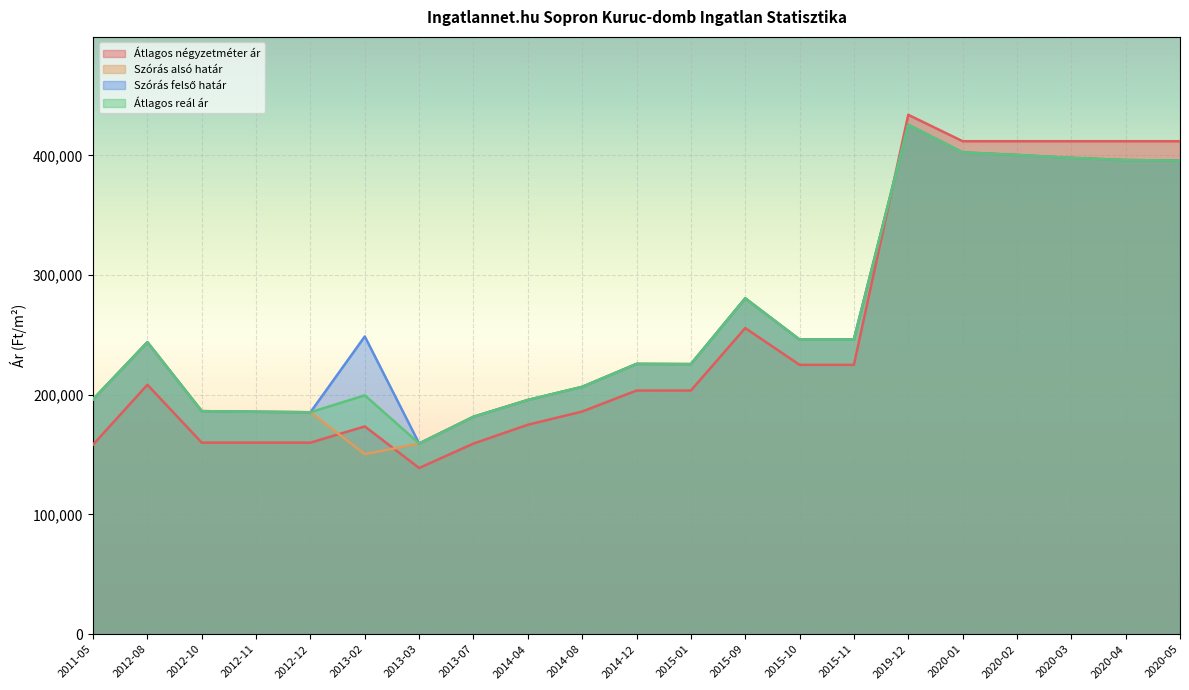

Reading right to left, what are all the values shown in this chart?

Átlagos négyzetméter ár: 2020-05=411764	2020-04=411764	2020-03=411764	2020-02=411764	2020-01=411764	2019-12=433823	2015-11=225000	2015-10=225000	2015-09=255681	2015-01=203518	2014-12=203518	2014-08=186000	2014-04=174950	2013-07=159250	2013-03=138800	2013-02=173566	2012-12=160000	2012-11=160000	2012-10=160000	2012-08=208333	2011-05=158333
Szórás alsó határ: 2020-05=395583	2020-04=396013	2020-03=397829	2020-02=400276	2020-01=402397	2019-12=425458	2015-11=246137	2015-10=246076	2015-09=280533	2015-01=225593	2014-12=225763	2014-08=206589	2014-04=195642	2013-07=181619	2013-03=159282	2013-02=150373	2012-12=185389	2012-11=185778	2012-10=186316	2012-08=243882	2011-05=196198
Szórás felső határ: 2020-05=395583	2020-04=396013	2020-03=397829	2020-02=400276	2020-01=402397	2019-12=425458	2015-11=246137	2015-10=246076	2015-09=280533	2015-01=225593	2014-12=225763	2014-08=206589	2014-04=195642	2013-07=181619	2013-03=159282	2013-02=248707	2012-12=185389	2012-11=185778	2012-10=186316	2012-08=243882	2011-05=196198
Átlagos reál ár: 2020-05=395583	2020-04=396013	2020-03=397829	2020-02=400276	2020-01=402397	2019-12=425458	2015-11=246137	2015-10=246076	2015-09=280533	2015-01=225593	2014-12=225763	2014-08=206589	2014-04=195642	2013-07=181619	2013-03=159282	2013-02=199540	2012-12=185389	2012-11=185778	2012-10=186316	2012-08=243882	2011-05=196198